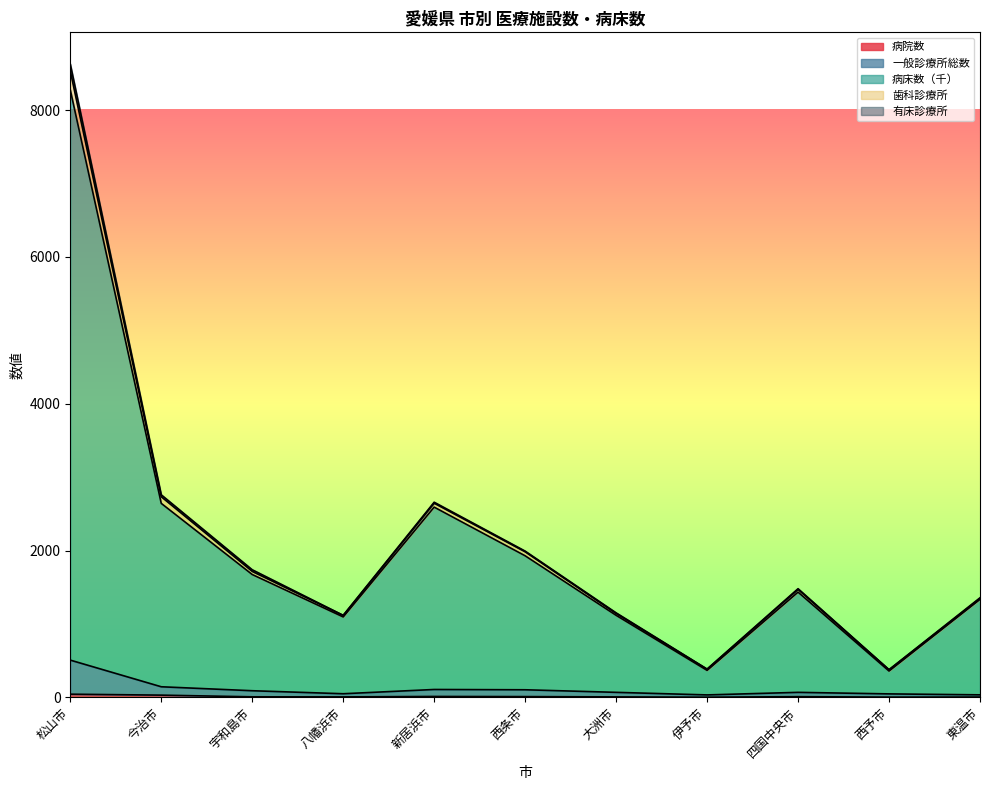

True or false: 病床数（千） and 歯科診療所 intersect in this chart.

False